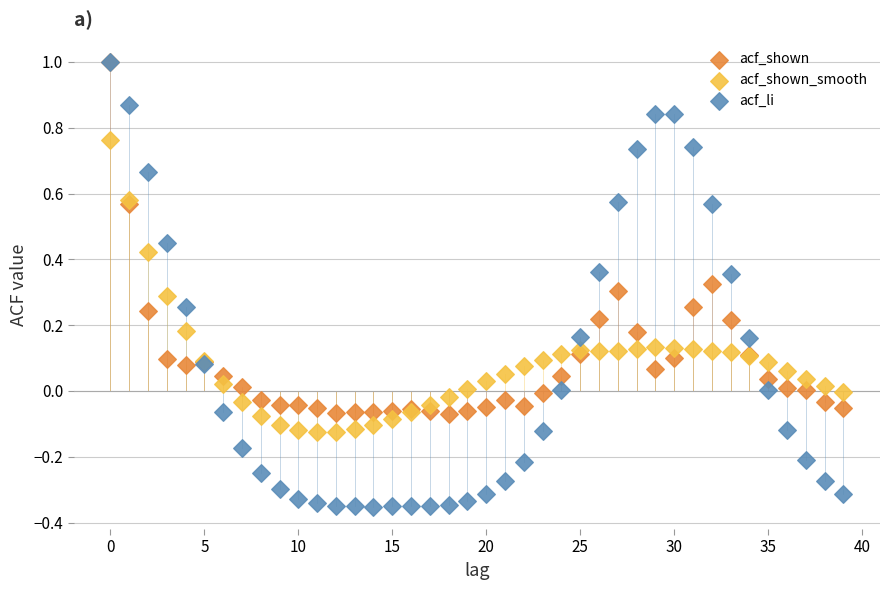

What are all the series names shown in the legend?

acf_shown, acf_shown_smooth, acf_li